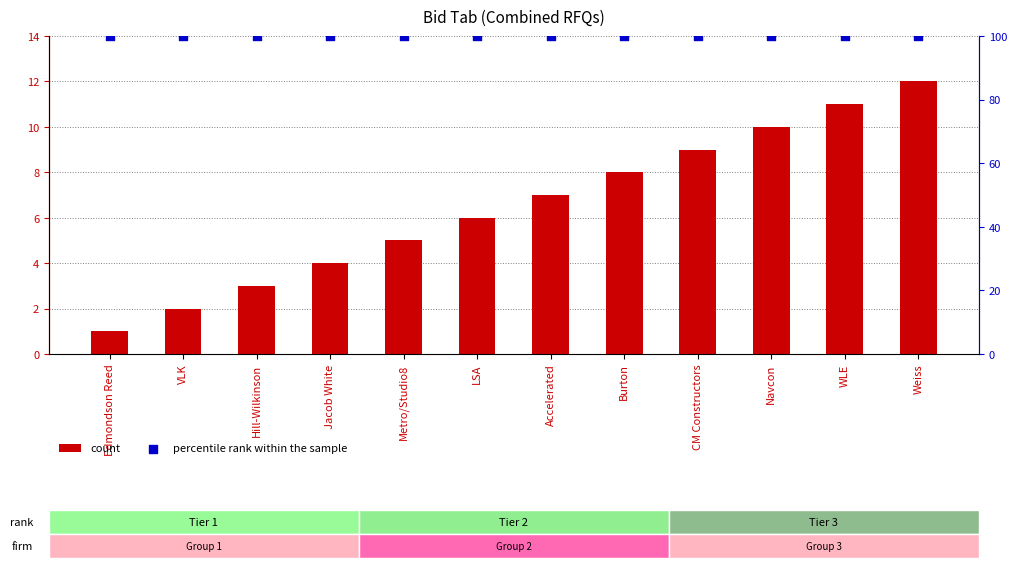

At how many categories does at least one series exceed 22?

12